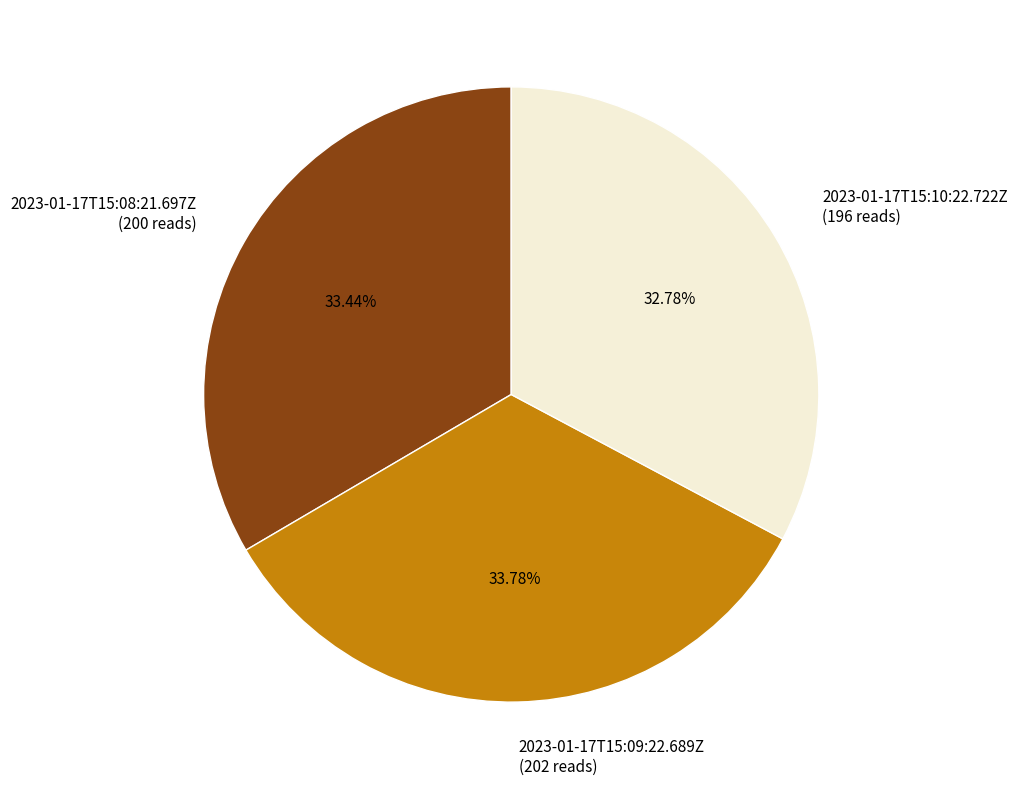

To the nearest percent, what percentage of the pie is 2023-01-17T15:08:21.697Z?

33%